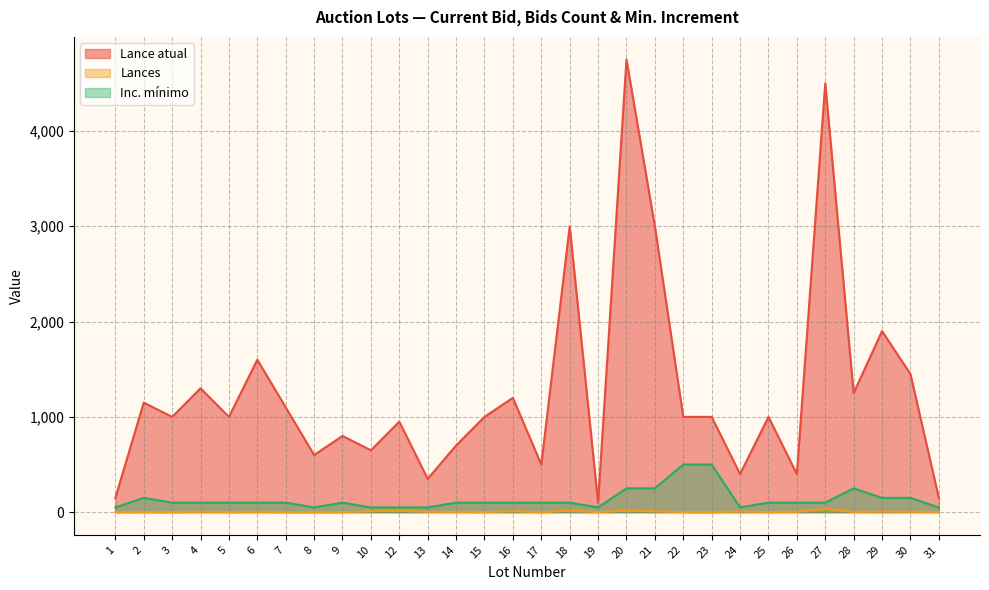

True or false: Inc. mínimo and Lances intersect in this chart.

False